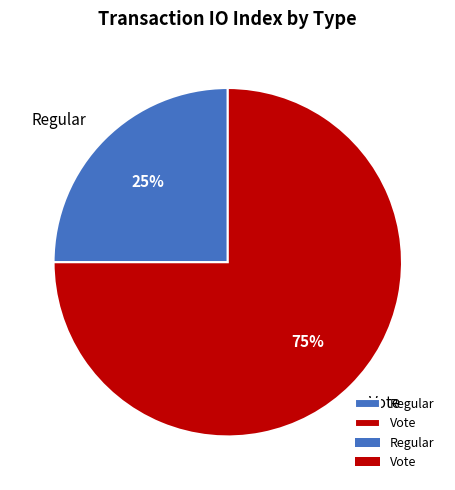

Is there any slice that represents more than half of the pie?

Yes